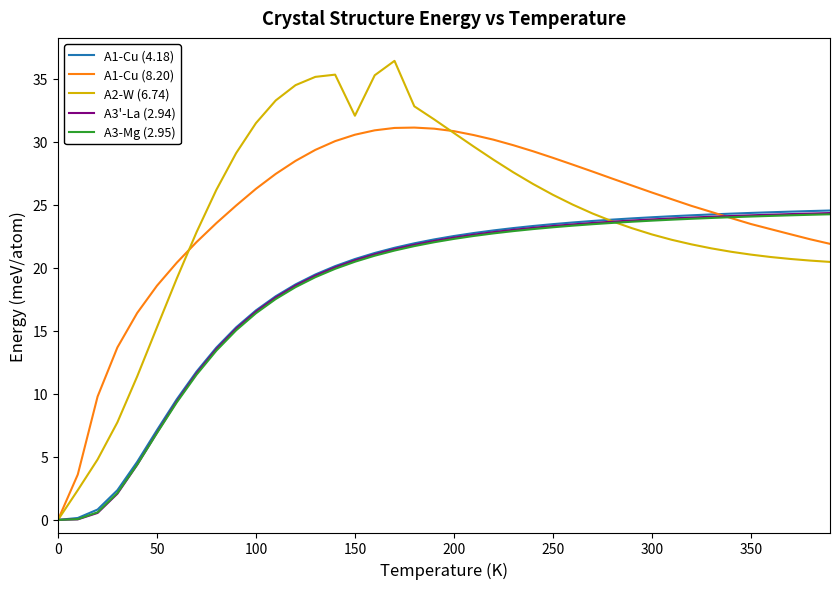

Which series has the largest range (max minus min)?

A2-W (6.74)